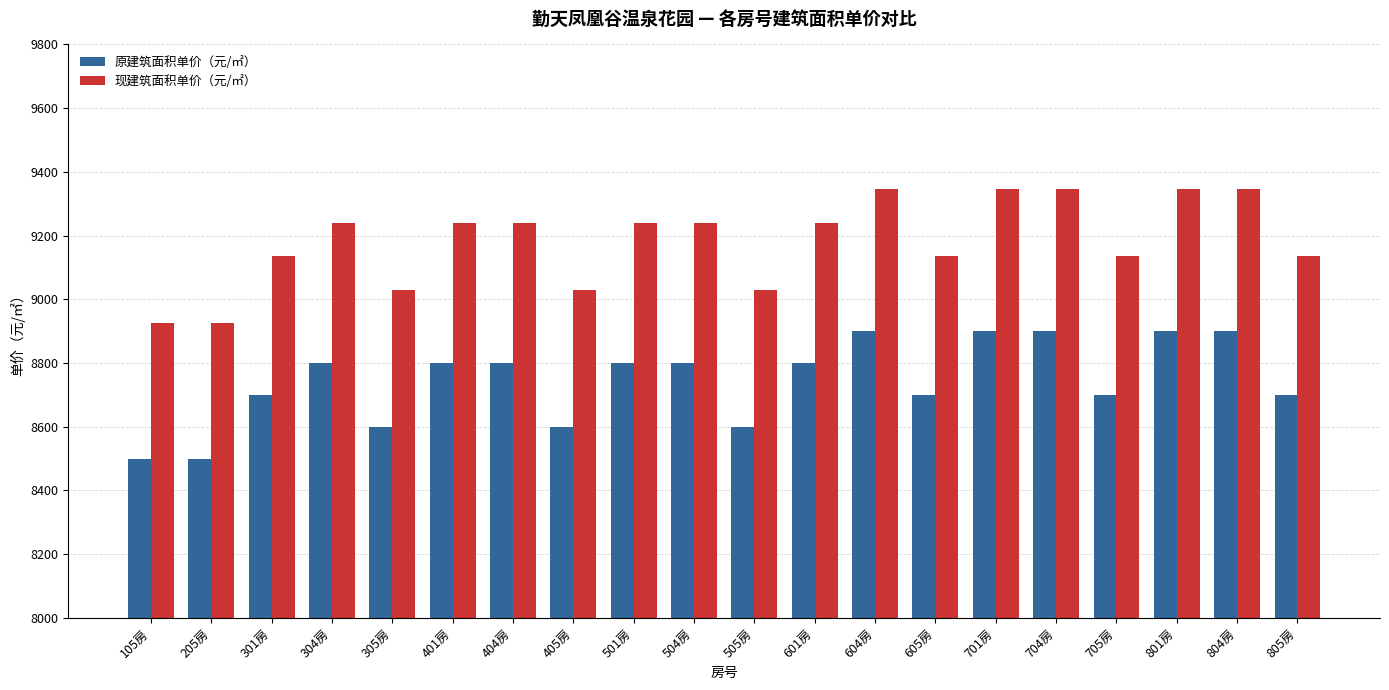

Reading left to right, list all the values displayed in this chart.

原建筑面积单价（元/㎡）: 105房=8500	205房=8500	301房=8700	304房=8800	305房=8600	401房=8800	404房=8800	405房=8600	501房=8800	504房=8800	505房=8600	601房=8800	604房=8900	605房=8700	701房=8900	704房=8900	705房=8700	801房=8900	804房=8900	805房=8700
现建筑面积单价（元/㎡）: 105房=8925	205房=8925	301房=9135	304房=9240	305房=9030	401房=9240	404房=9240	405房=9030	501房=9240	504房=9240	505房=9030	601房=9240	604房=9345	605房=9135	701房=9345	704房=9345	705房=9135	801房=9345	804房=9345	805房=9135